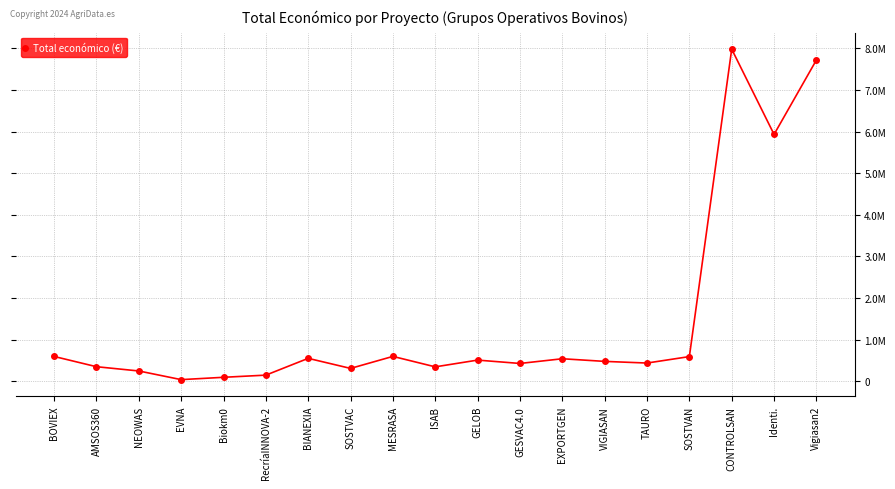

At which category does the chart reach its peak across all series?

CONTROLSAN